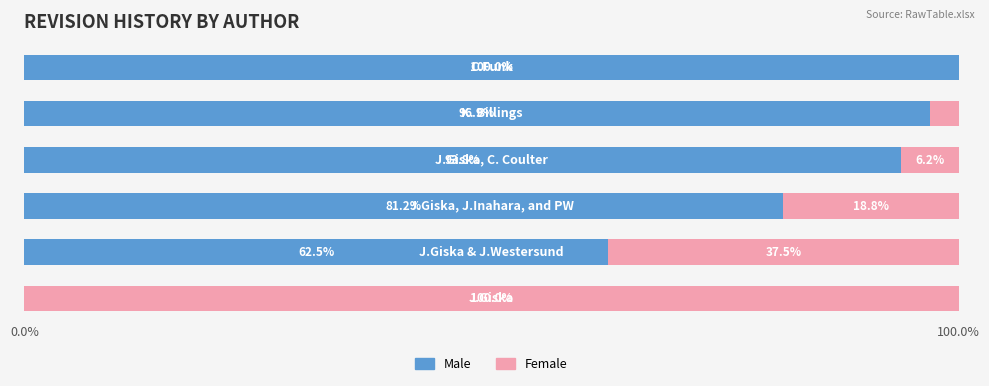

Count the number of categories in the chart.

6